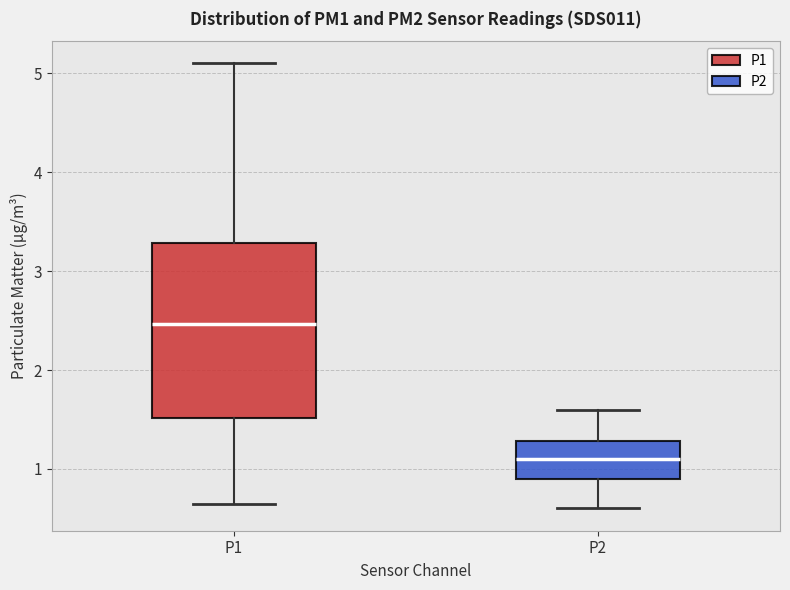

Reading left to right, read every box against the y-axis: the position of its median line, the range the box covers, and the ends of its whiskers. The values are not printed on the chart, so give them approximately, as read against the axis.

P1: median 2.5, box 1.5 to 3.3, whiskers 0.7 to 5.1
P2: median 1.1, box 0.9 to 1.3, whiskers 0.6 to 1.6